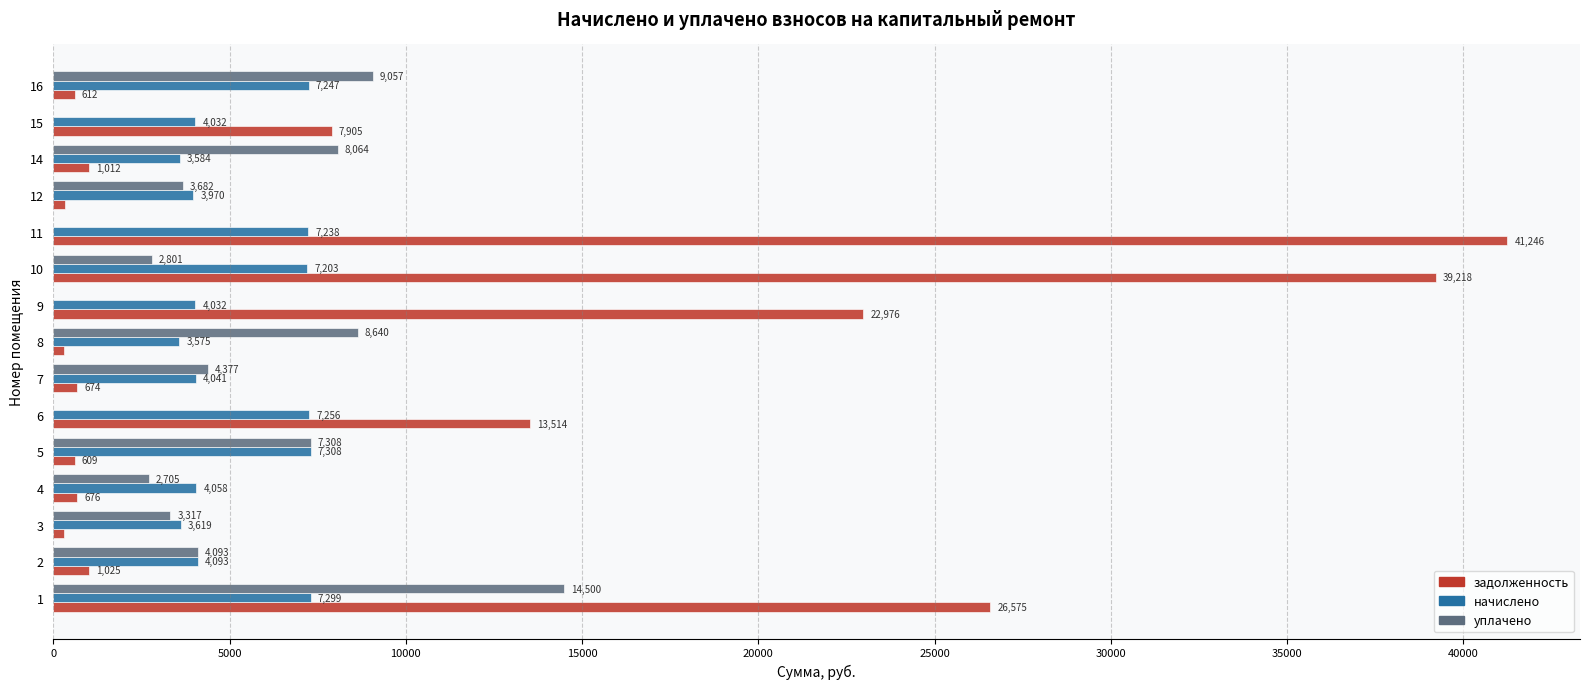

Which label corresponds to the largest value in the chart?

11